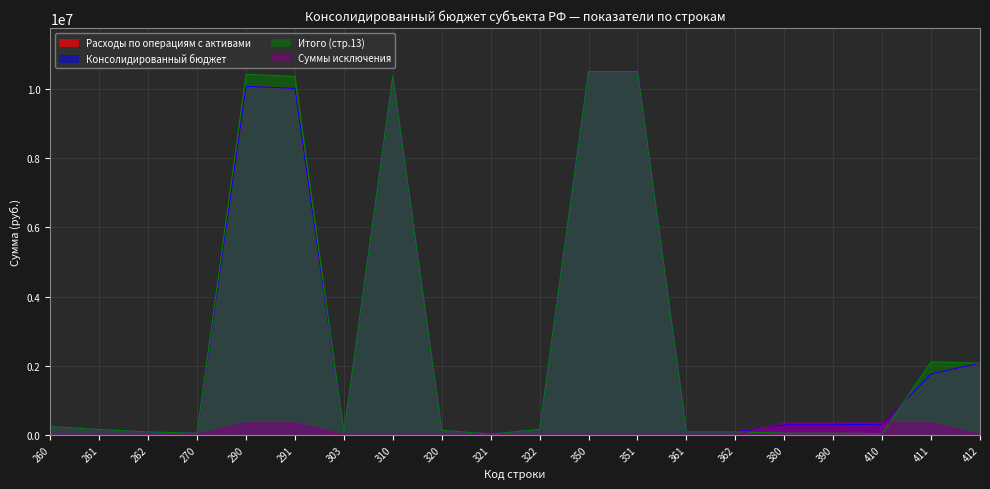

Reading right to left, what are all the values shown in this chart?

Расходы по операциям с активами: 412=2076401.1	411=1766314.2	410=310086.9	390=292884.2	380=292884.2	362=86521.6	361=86521.6	351=10504164.0	350=10504164.0	322=157504.0	321=24860.0	320=132644.0	310=10371520.0	303=59188.5	291=10019447.3	290=10078635.8	270=50924.9	262=86521.6	261=157504.0	260=244025.6
Консолидированный бюджет: 412=2076401.1	411=1766314.2	410=310086.9	390=292884.2	380=292884.2	362=86521.6	361=86521.6	351=10504164.0	350=10504164.0	322=157504.0	321=24860.0	320=132644.0	310=10371520.0	303=59188.5	291=10019447.3	290=10078635.8	270=50924.9	262=86521.6	261=157504.0	260=244025.6
Итого (стр.13): 412=2076401.1	411=2113299.3	410=36898.2	390=54100.9	380=54100.9	362=86521.6	361=86521.6	351=10504164.0	350=10504164.0	322=157504.0	321=24860.0	320=132644.0	310=10371520.0	303=59188.5	291=10366432.4	290=10425620.9	270=50924.9	262=86521.6	261=157504.0	260=244025.6
Суммы исключения: 412=0.0	411=346985.1	410=346985.1	390=346985.1	380=346985.1	362=0.0	361=0.0	351=0.0	350=0.0	322=0.0	321=0.0	320=0.0	310=0.0	303=0.0	291=346985.1	290=346985.1	270=0.0	262=0.0	261=0.0	260=0.0